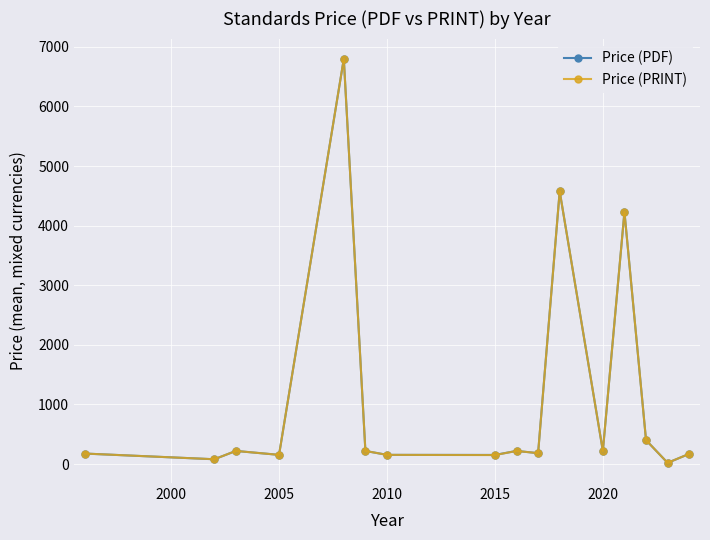

True or false: Price (PDF) has more than 0 interior local peaks.

True